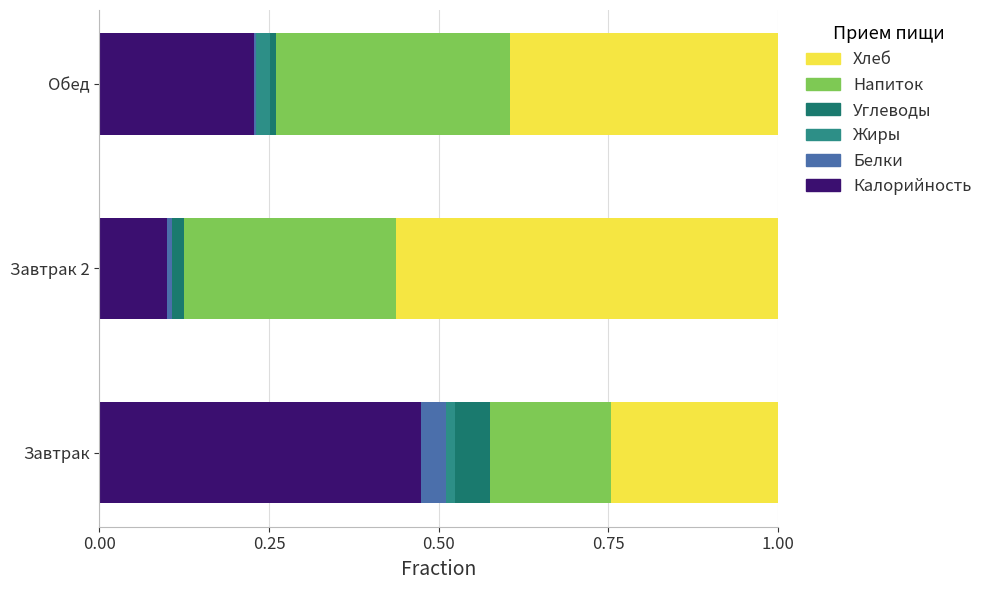

List the series in order of their peak value, highest first.

Хлеб, Калорийность, Напиток, Углеводы, Белки, Жиры